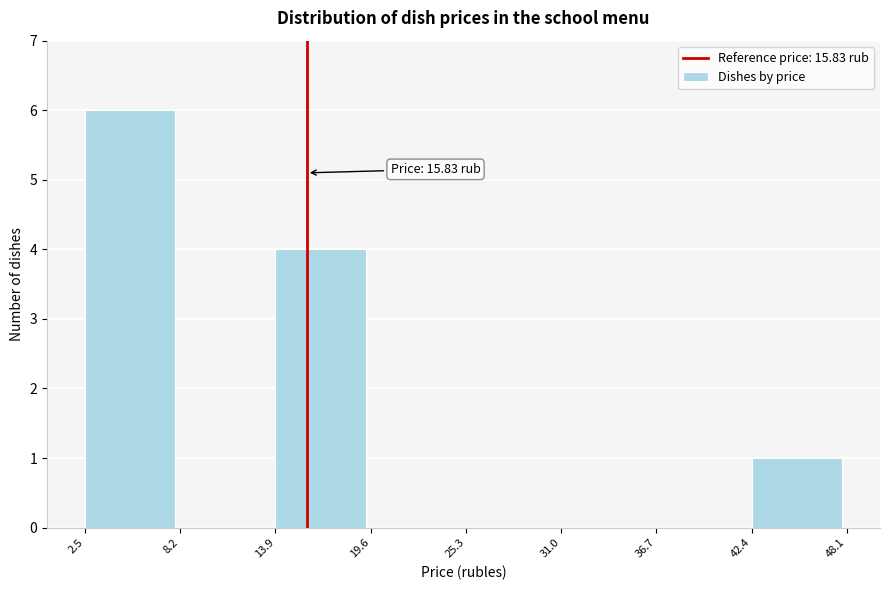

Which range on the x-axis has the tallest bar?

2.5 to 8.2